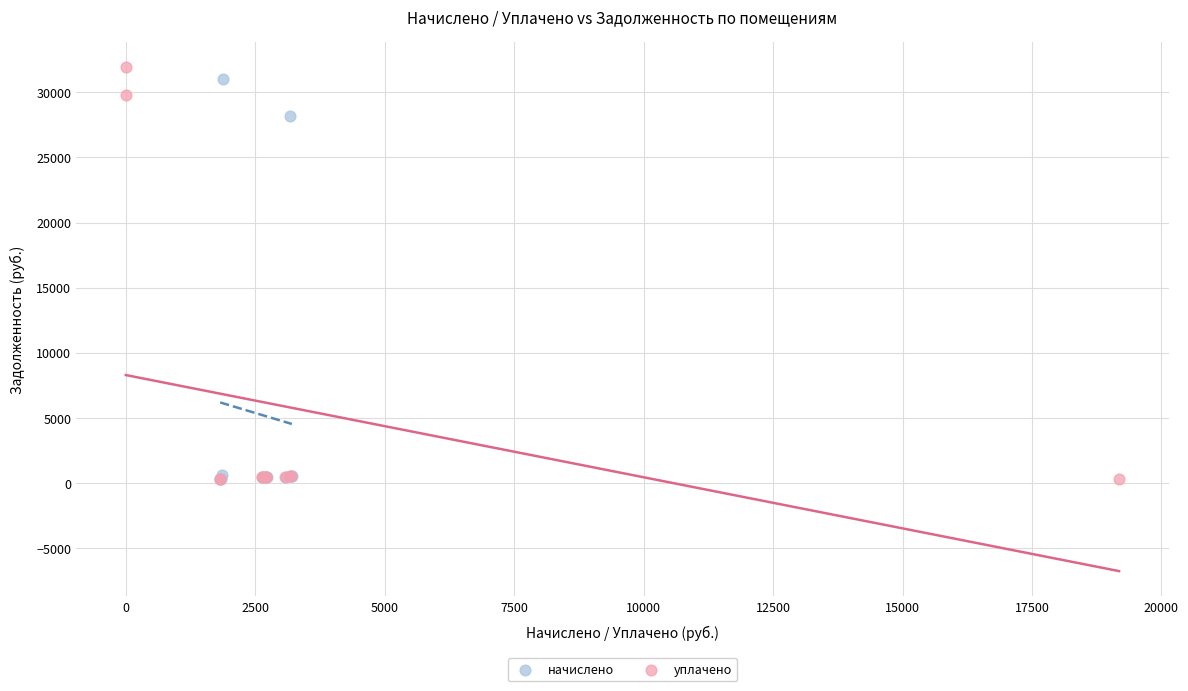

Which series has the largest Y range (max minus min)?

уплачено